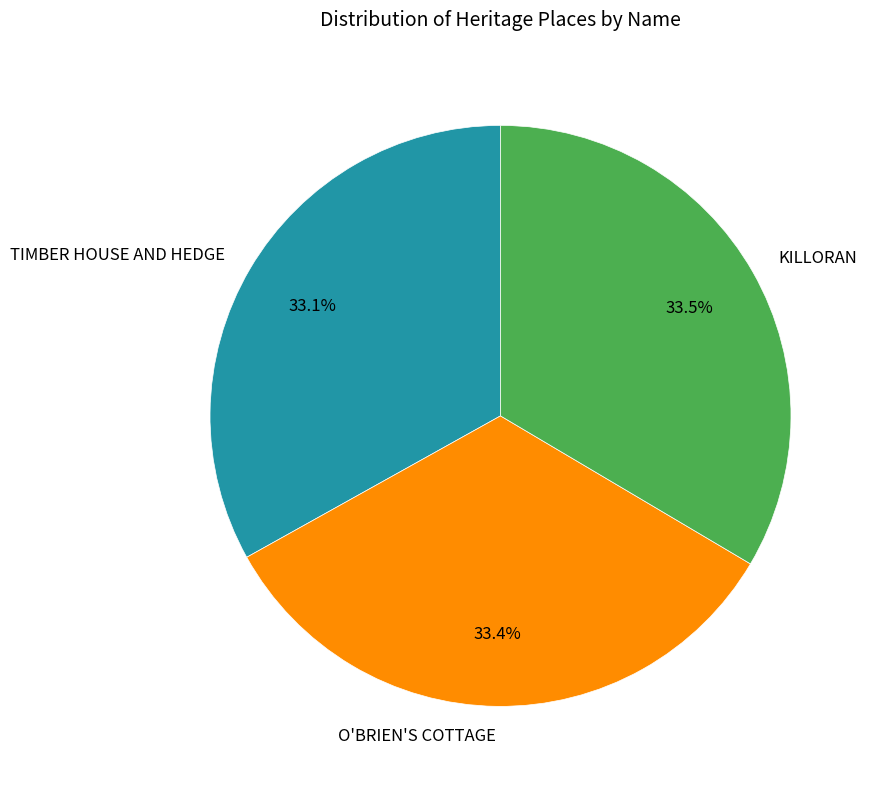

To the nearest percent, what is the combined percentage of TIMBER HOUSE AND HEDGE and KILLORAN?

67%